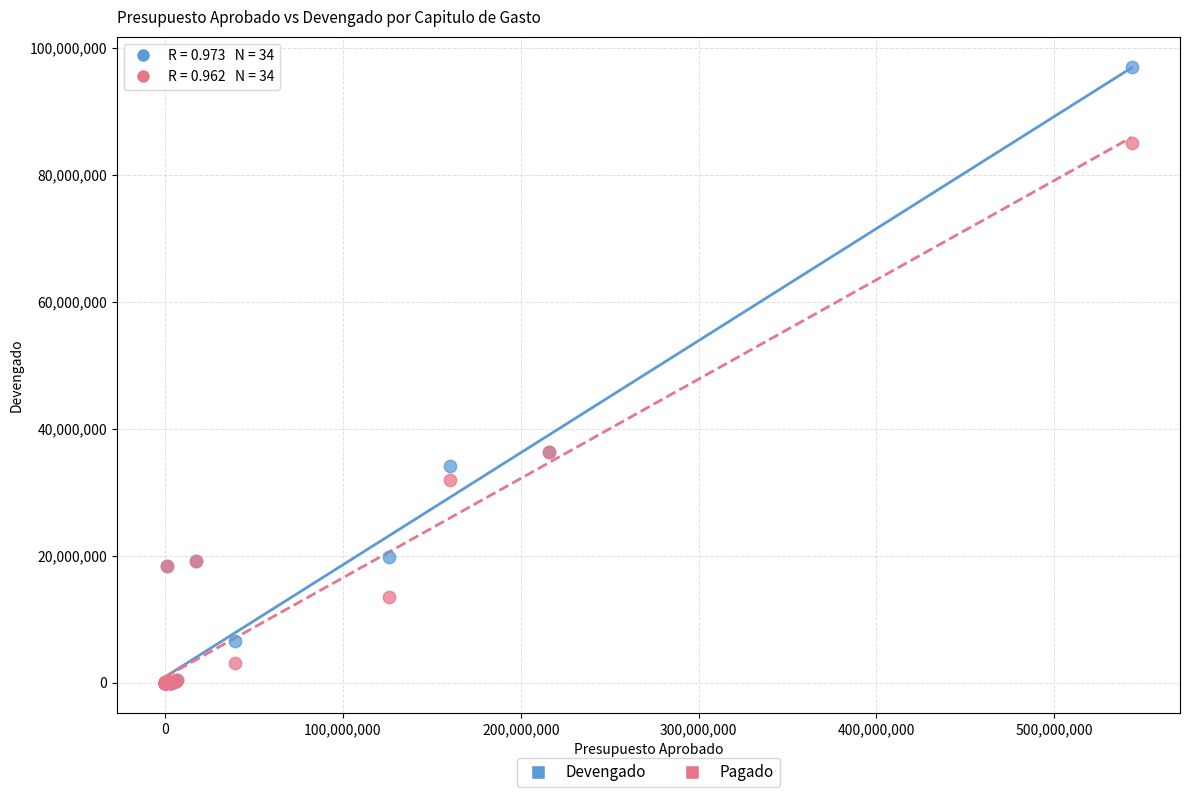

What are all the series names shown in the legend?

Devengado, Pagado